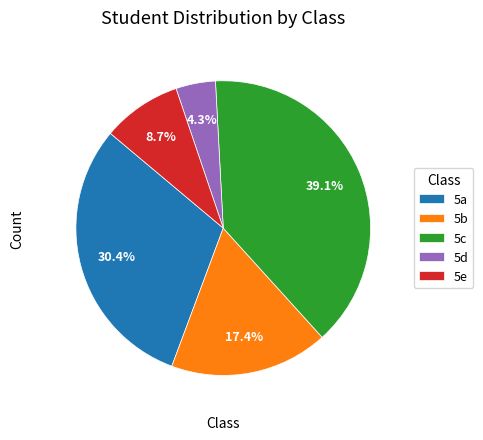

To the nearest percent, what portion does 5a represent?

30%